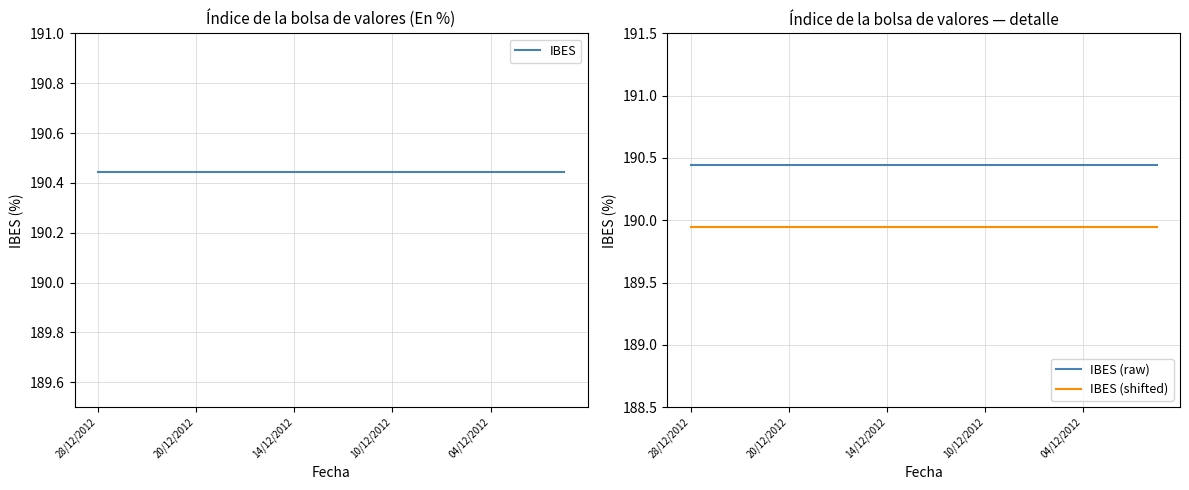

What is the highest value of the IBES series?

190.4